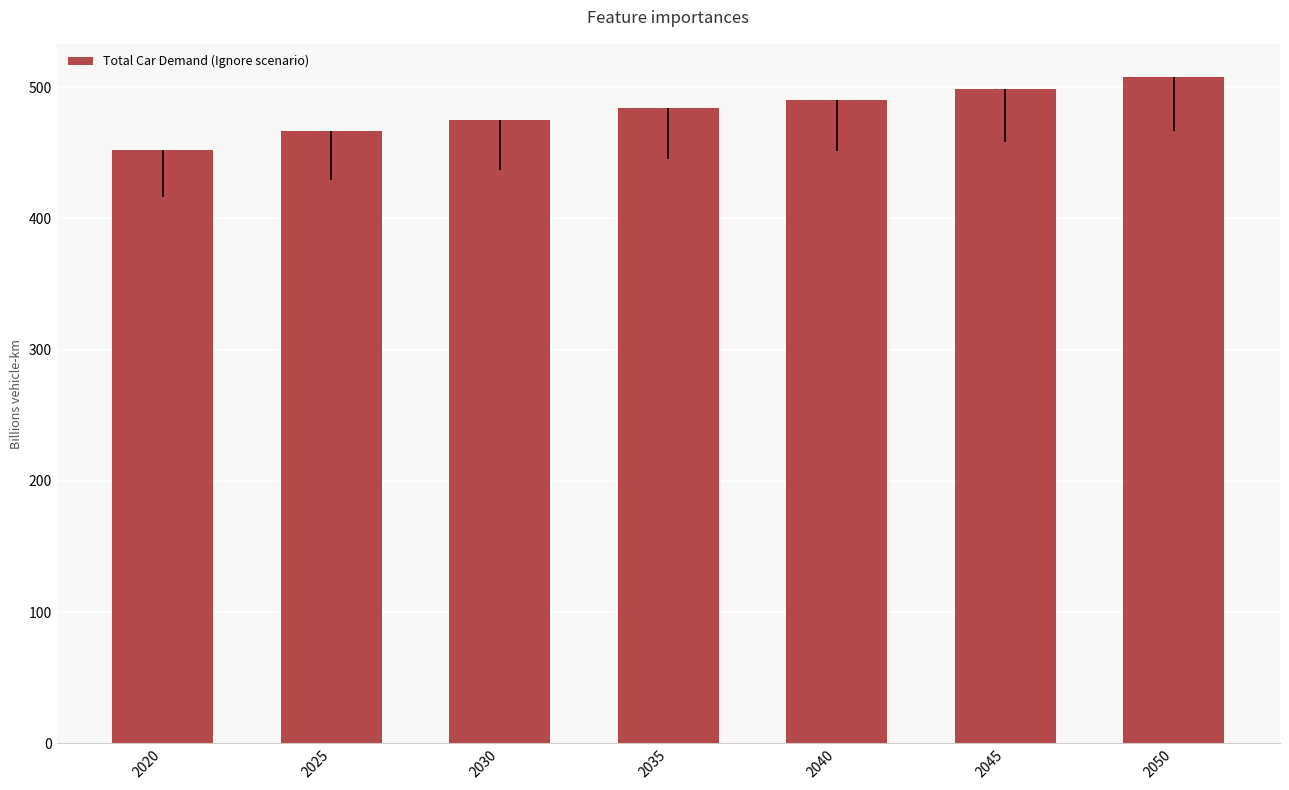

Which category has the highest value across all series?

2050